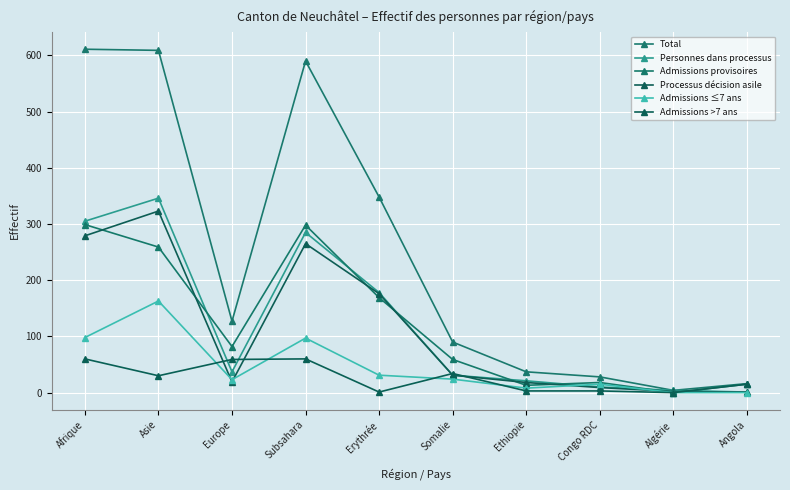

At which category is the sum across all series the highest?

Asie